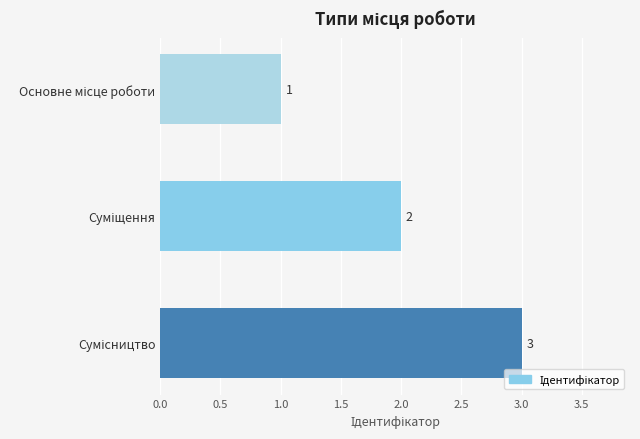

What is the sum of all values?

6